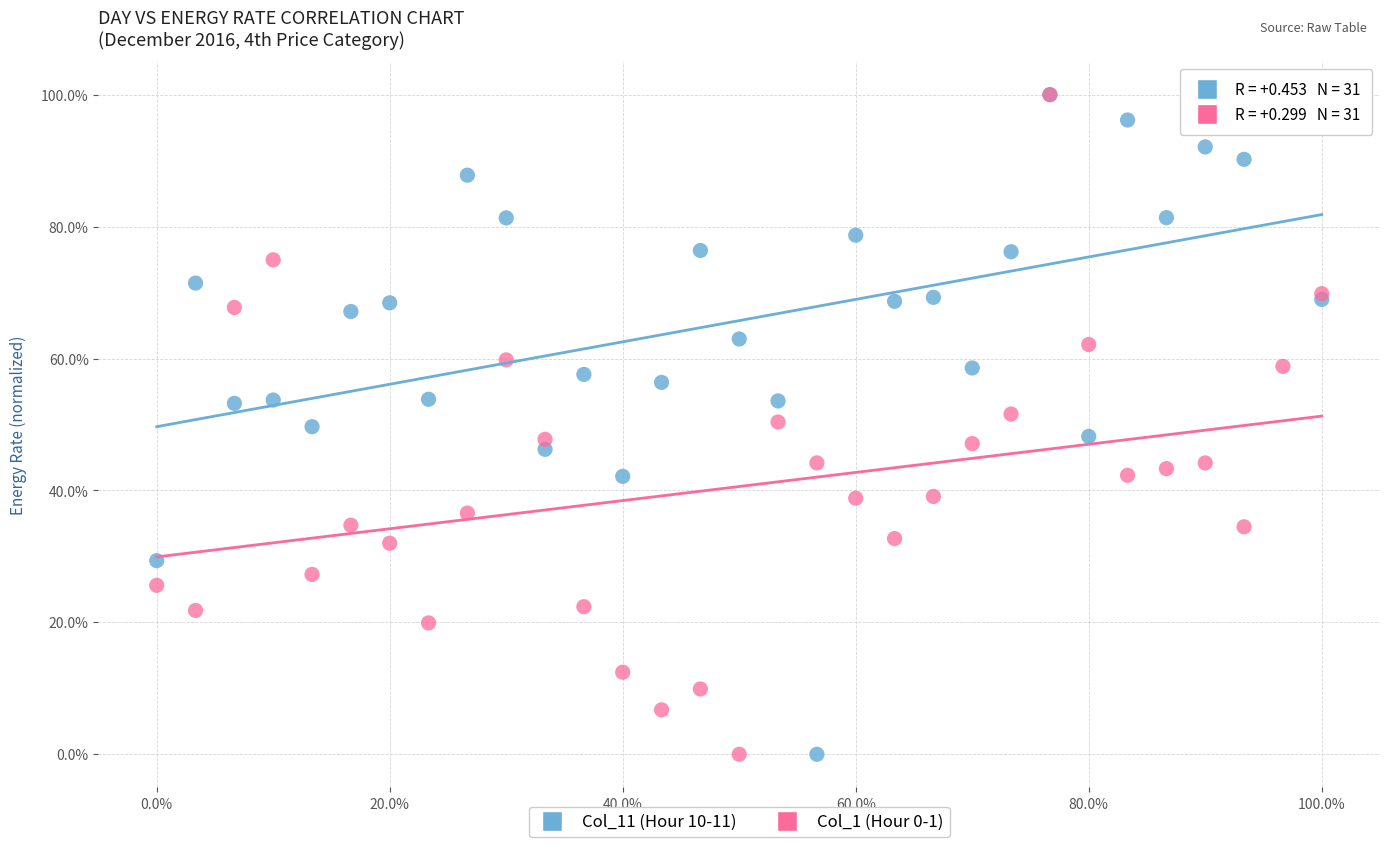

What are all the series names shown in the legend?

Col_11 (Hour 10-11), Col_1 (Hour 0-1)